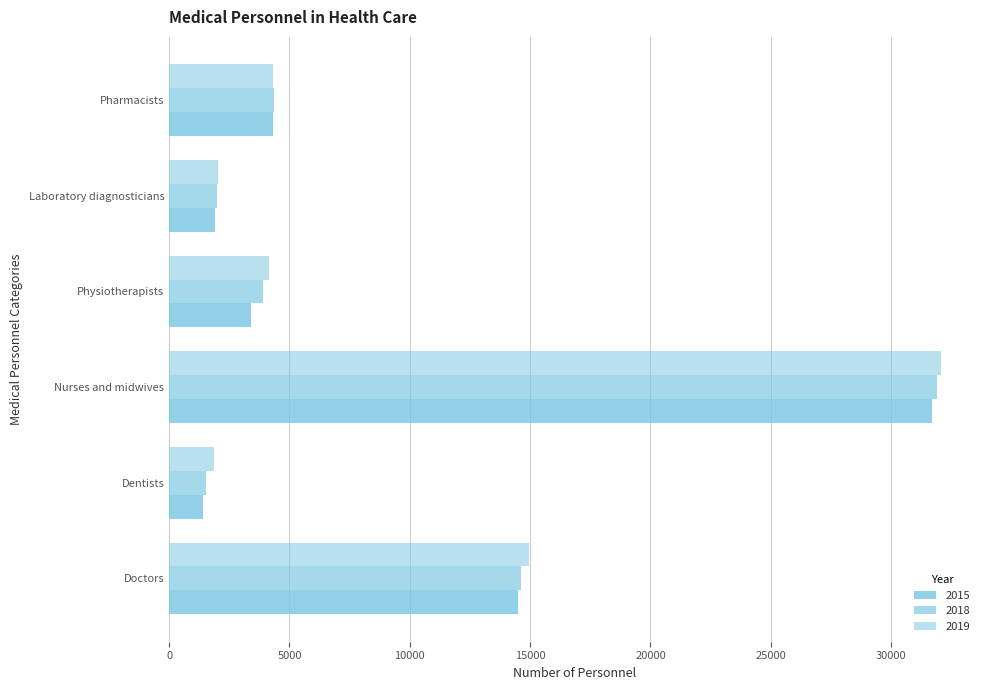

How many categories are shown in the chart?

6